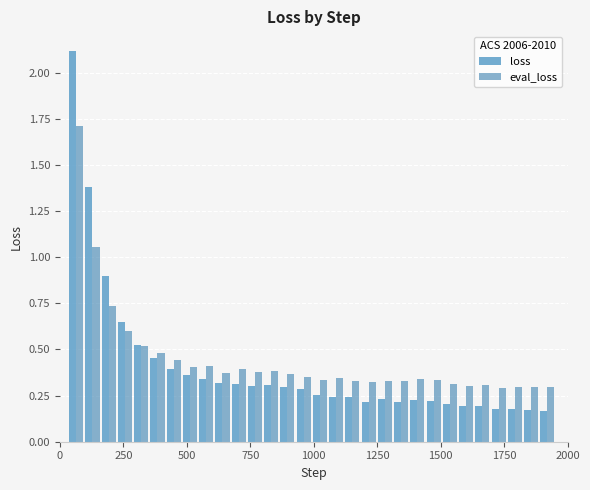

Rank the series by their average value, from highest to lowest.

eval_loss, loss